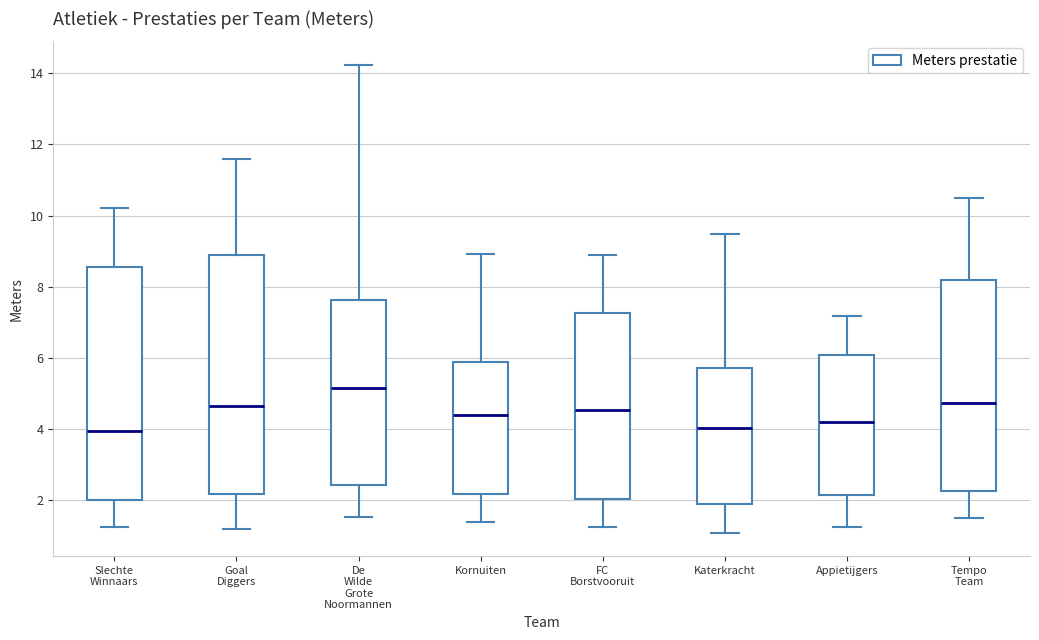

Reading left to right, transcribe this box plot: for each box, give where its median line is, the range the box spans, and where its two whiskers end, as read against the y-axis. The values are not printed on the chart, so give them approximately, as read against the axis.

Slechte Winnaars: median 4.0, box 2.0 to 8.6, whiskers 1.2 to 10.2
Goal Diggers: median 4.6, box 2.2 to 9.0, whiskers 1.2 to 11.6
De Wilde Grote Noormannen: median 5.2, box 2.4 to 7.6, whiskers 1.6 to 14.2
Kornuiten: median 4.4, box 2.2 to 5.8, whiskers 1.4 to 9.0
FC Borstvooruit: median 4.6, box 2.0 to 7.2, whiskers 1.2 to 8.8
Katerkracht: median 4.0, box 2.0 to 5.8, whiskers 1.2 to 9.4
Appietijgers: median 4.2, box 2.2 to 6.2, whiskers 1.2 to 7.2
Tempo Team: median 4.8, box 2.2 to 8.2, whiskers 1.6 to 10.6